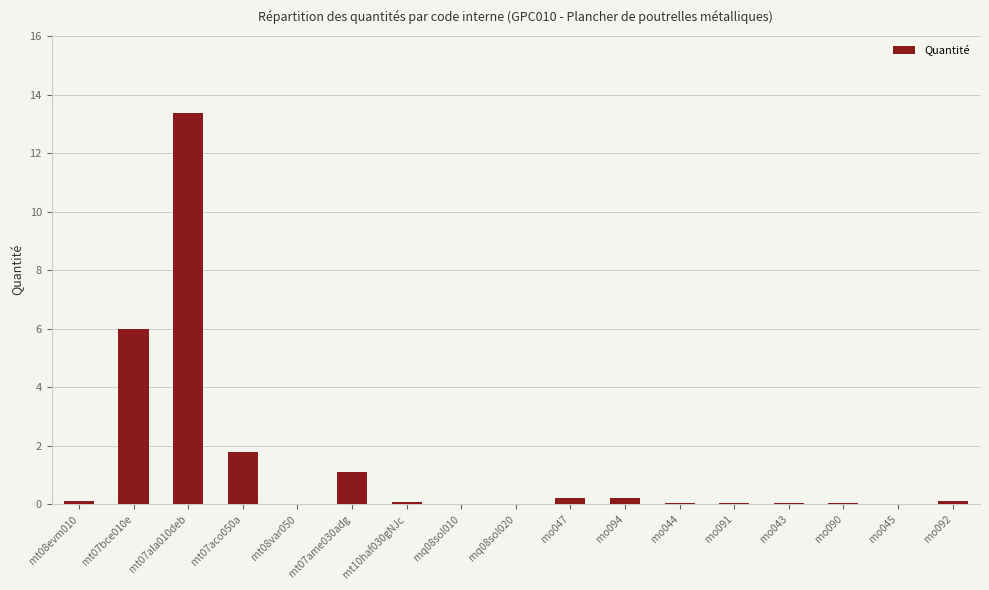

Which label corresponds to the largest value in the chart?

mt07ala010deb